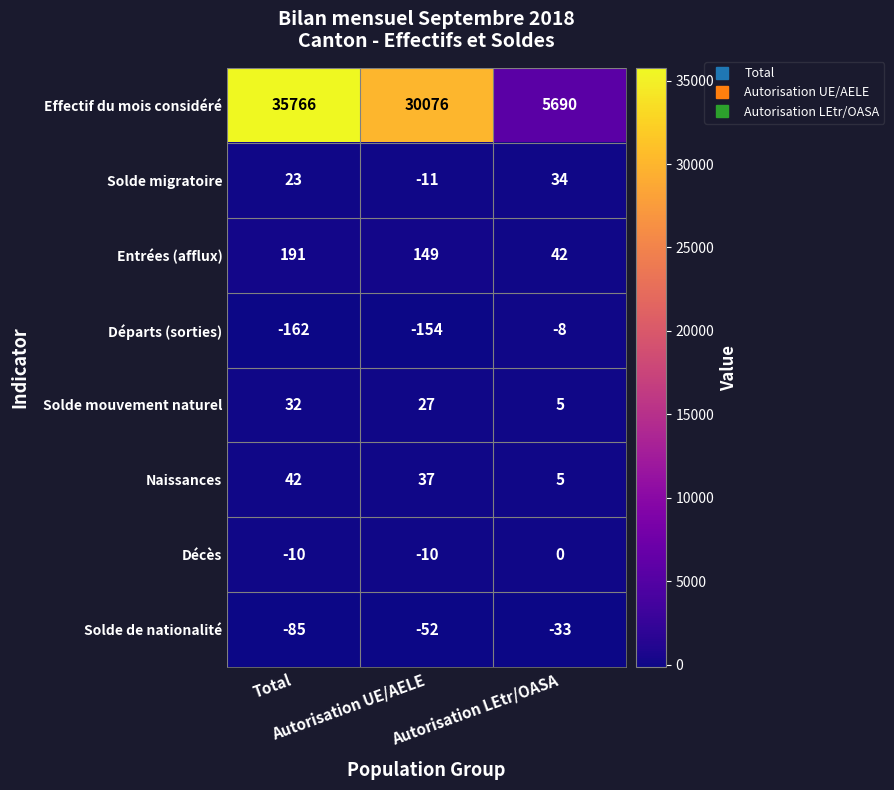

How many categories are shown in the chart?

3